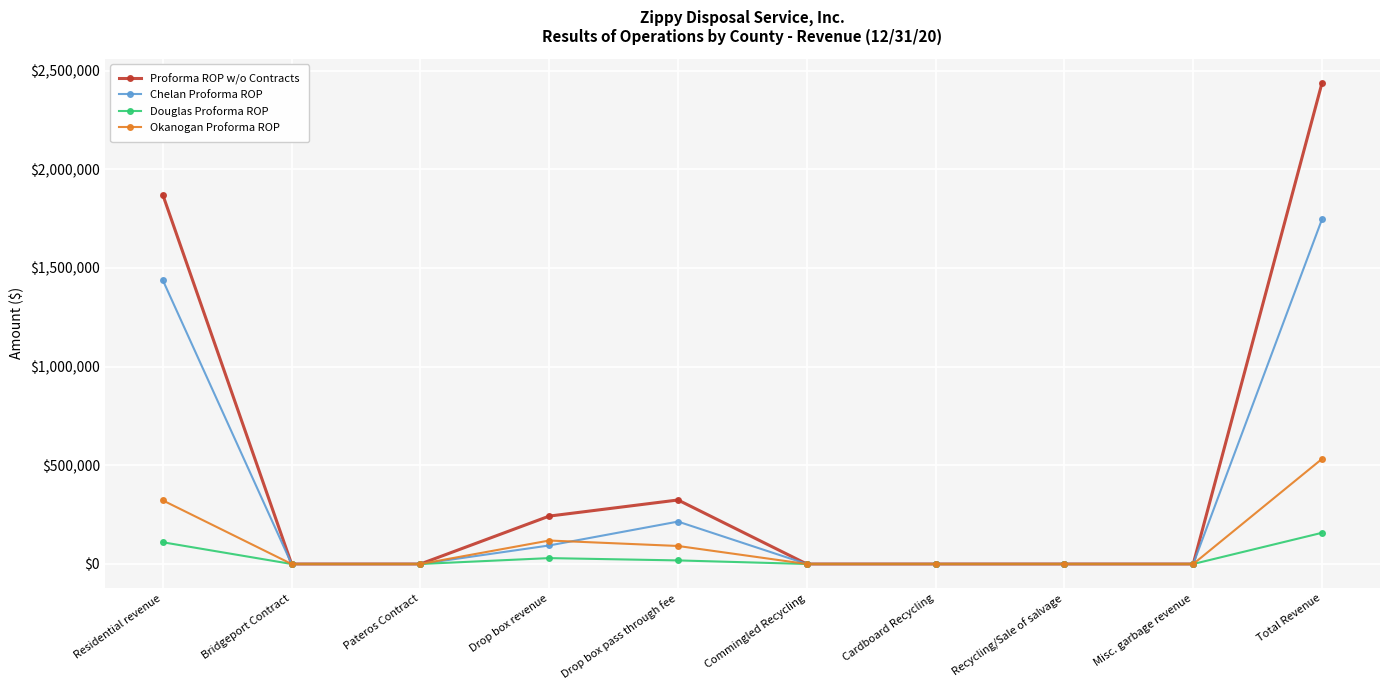

Is it true that Douglas Proforma ROP equals 281633.4 at Total Revenue?

False